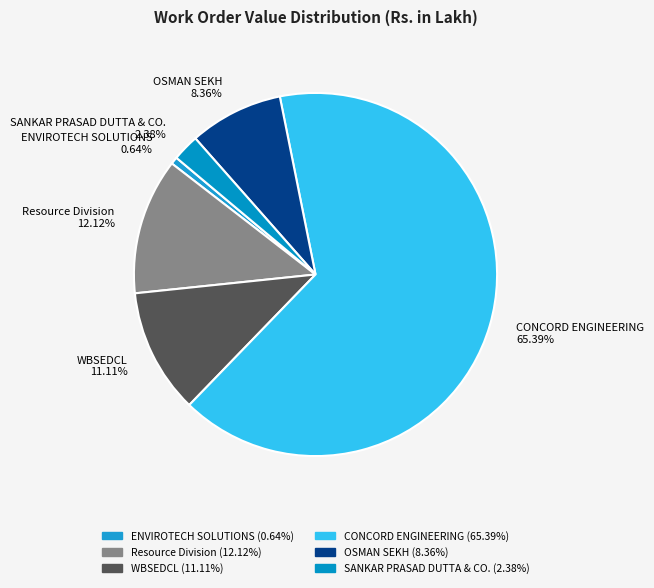

Combined, do SANKAR PRASAD DUTTA & CO. 2.38% and ENVIROTECH SOLUTIONS 0.64% account for over 50%?

No